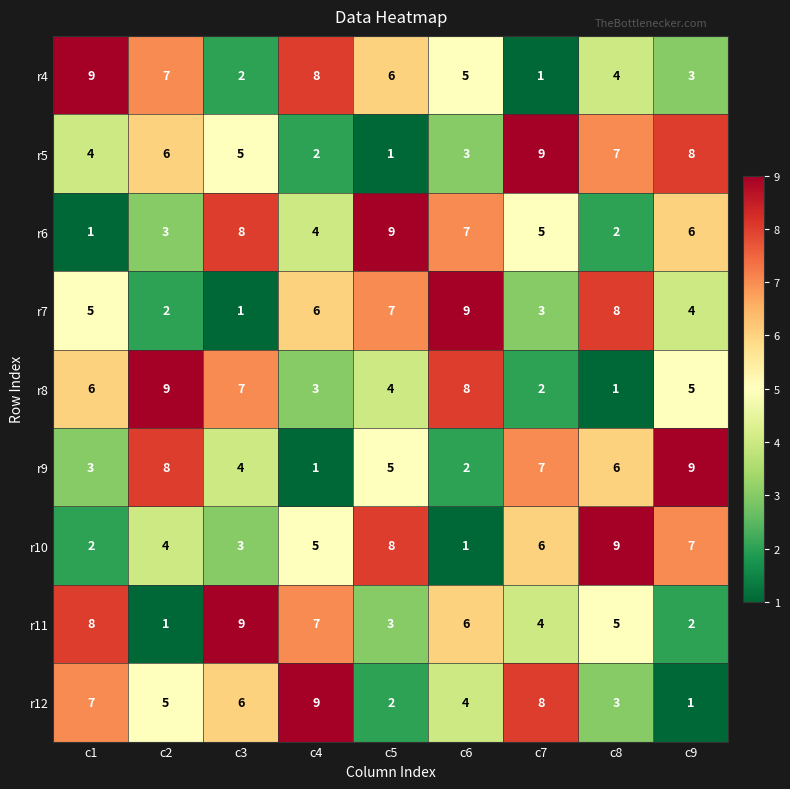

What is the maximum value shown in the chart?

9